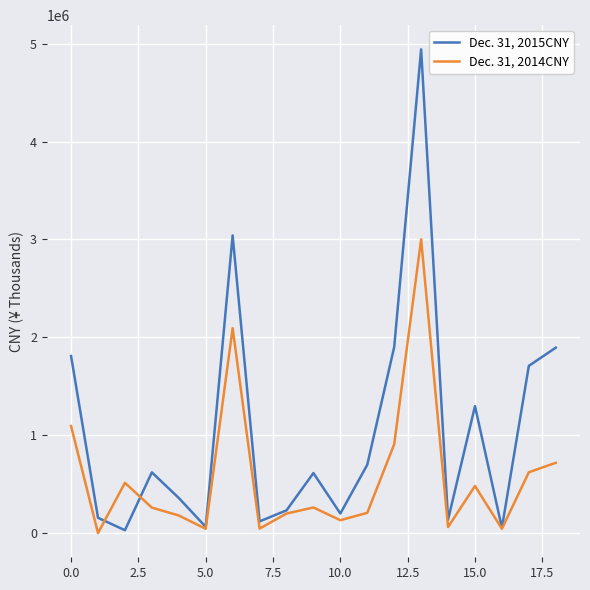

Rank the series by their maximum value, from highest to lowest.

Dec. 31, 2015CNY, Dec. 31, 2014CNY